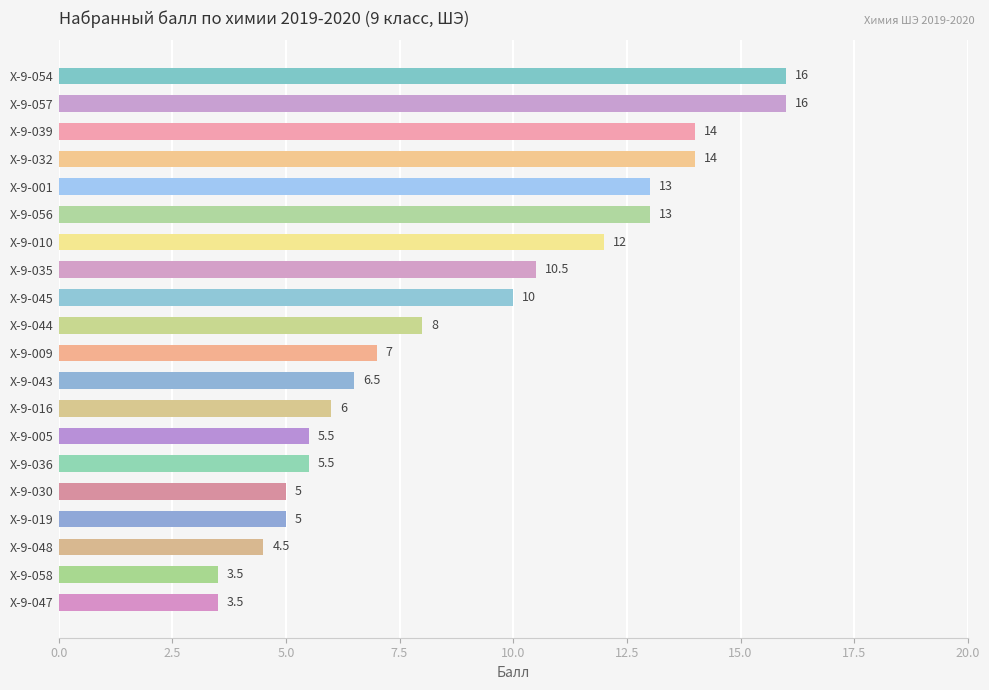

The value at Х-9-009 is 2.7. True or false?

False